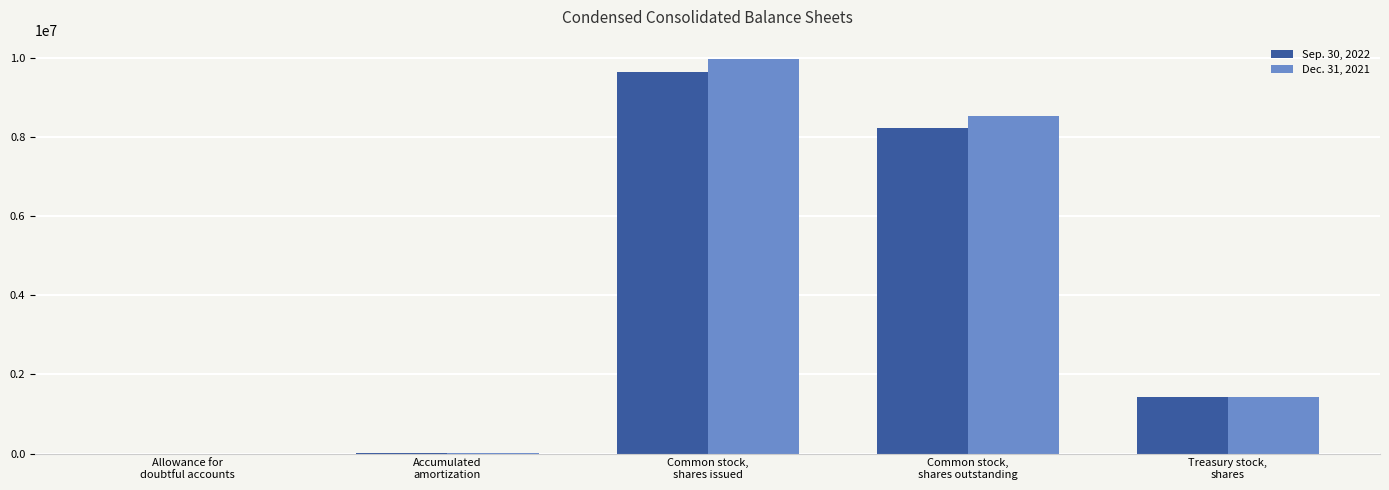

What is the greatest value displayed?

9971711